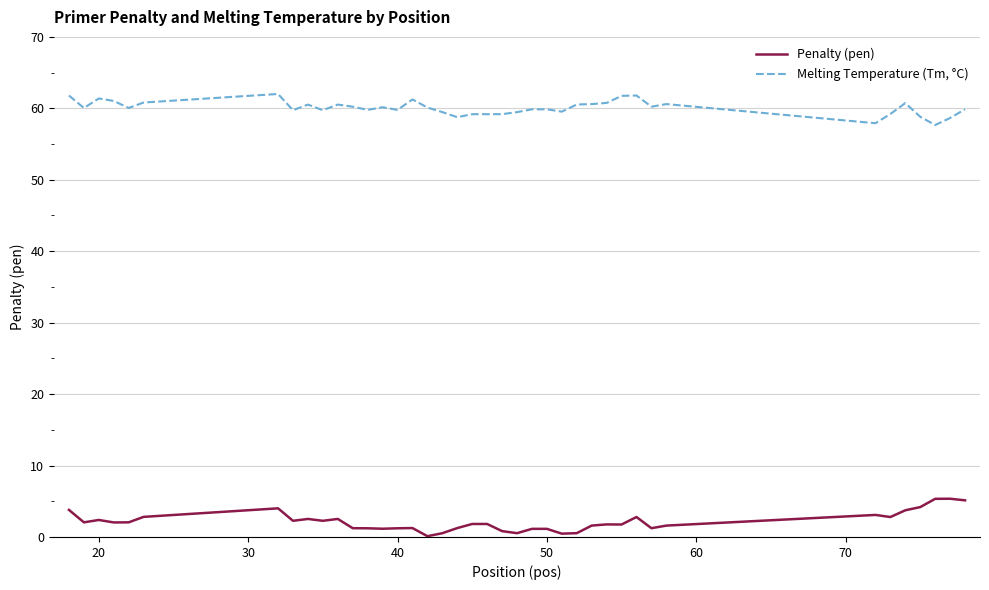

What is the difference between the maximum and minimum values in the Penalty (pen) series?

5.2